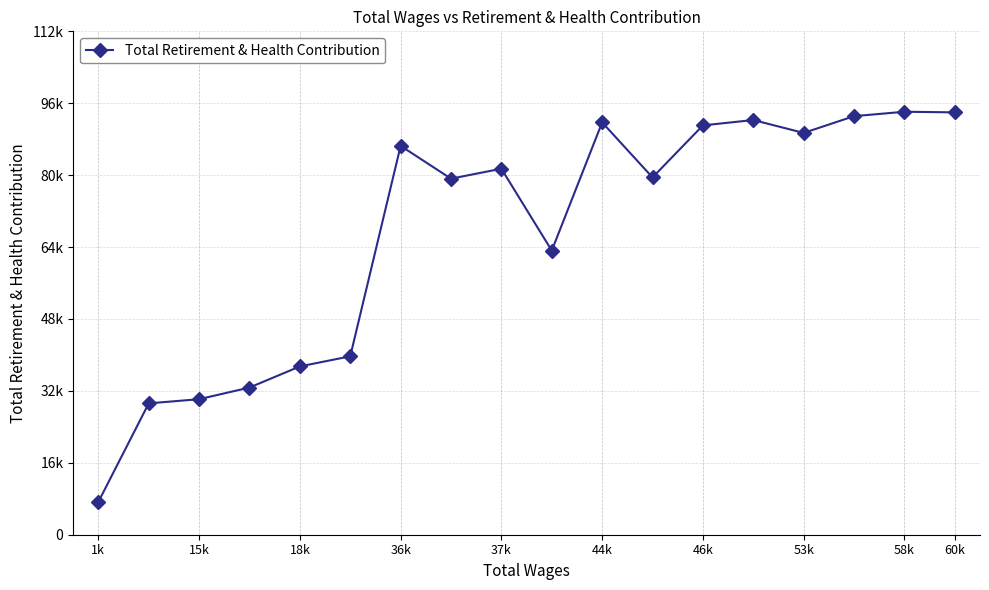

Which label corresponds to the smallest value in the chart?

1k